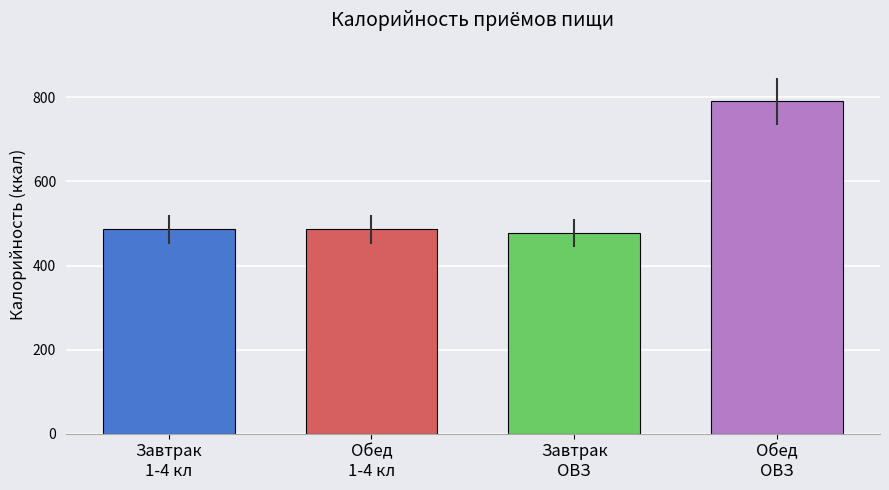

Reading right to left, what are all the values shown in this chart?

790.7	478.2	486.0	486.0